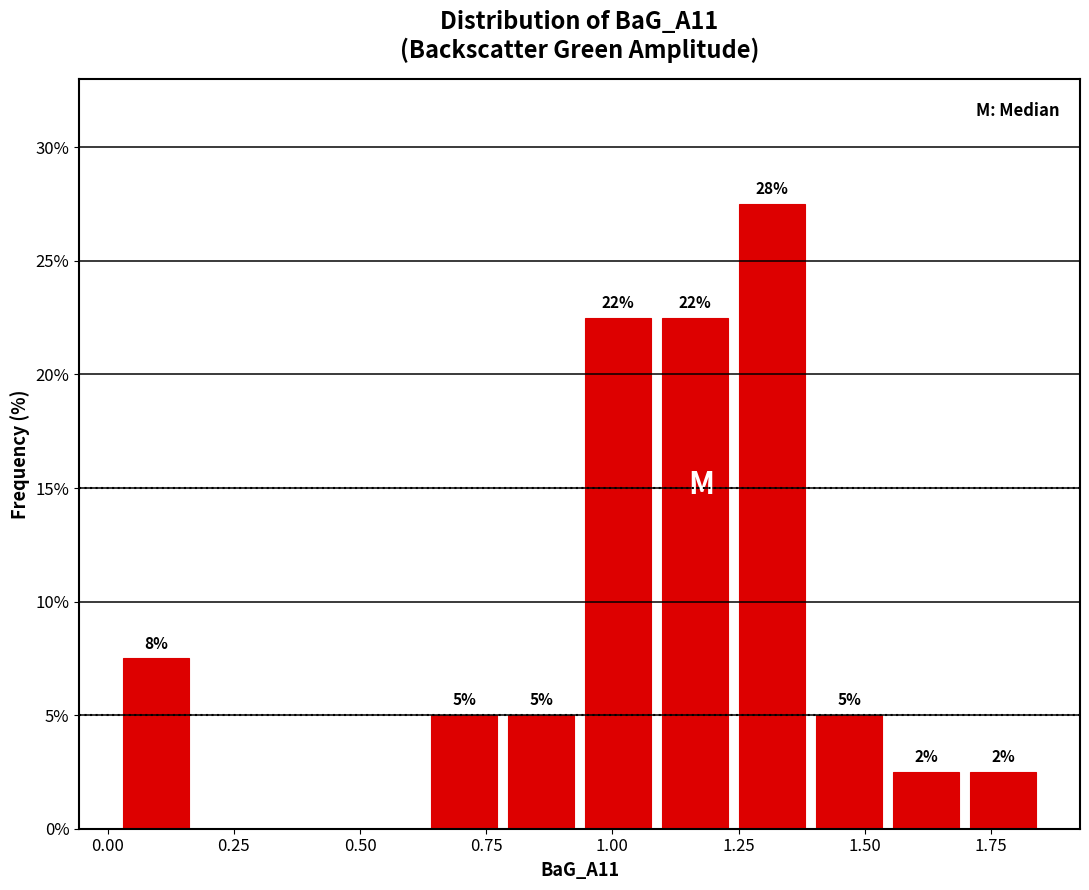

Around what value on the x-axis is the tallest bar? Give the approximate position of its centre, as read against the axis.

1.30